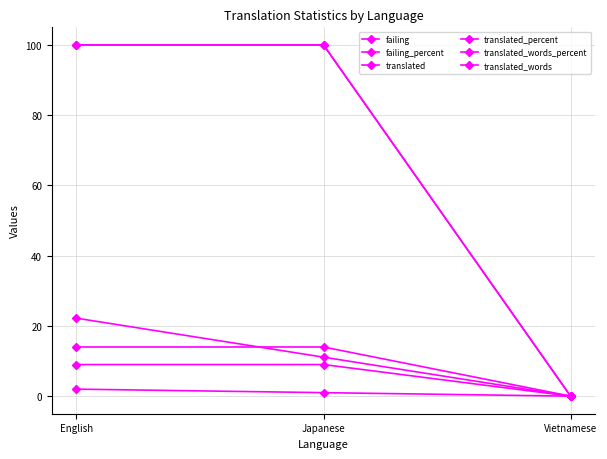

What is the total value across all series at Japanese?

235.1